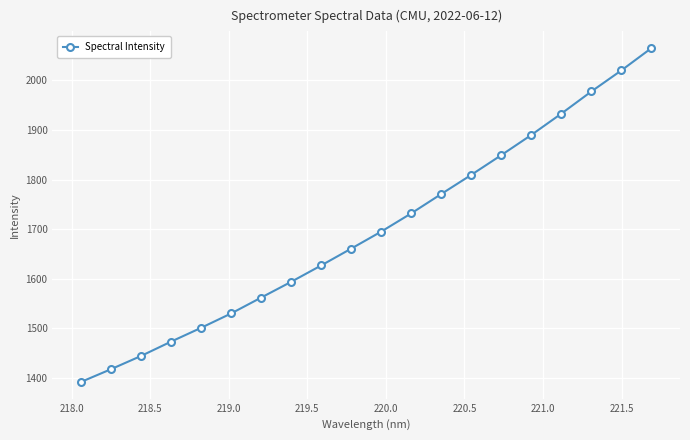

Reading right to left, list all the values displayed in this chart.

2064.8	2020.0	1977.5	1932.9	1890.0	1849.3	1809.6	1771.0	1732.0	1695.3	1661.0	1627.1	1594.1	1562.3	1530.3	1501.3	1473.5	1444.6	1418.0	1392.3